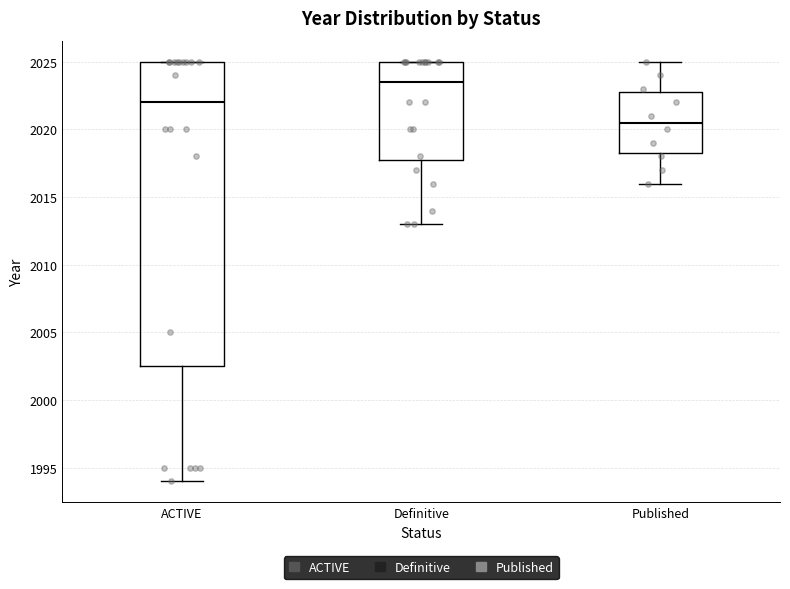

Reading left to right, read every box against the y-axis: the position of its median line, the range the box covers, and the ends of its whiskers. The values are not printed on the chart, so give them approximately, as read against the axis.

ACTIVE: median 2022.0, box 2002.5 to 2025.0, whiskers 1994.0 to 2025.0
Definitive: median 2023.5, box 2018.0 to 2025.0, whiskers 2013.0 to 2025.0
Published: median 2020.5, box 2018.5 to 2023.0, whiskers 2016.0 to 2025.0